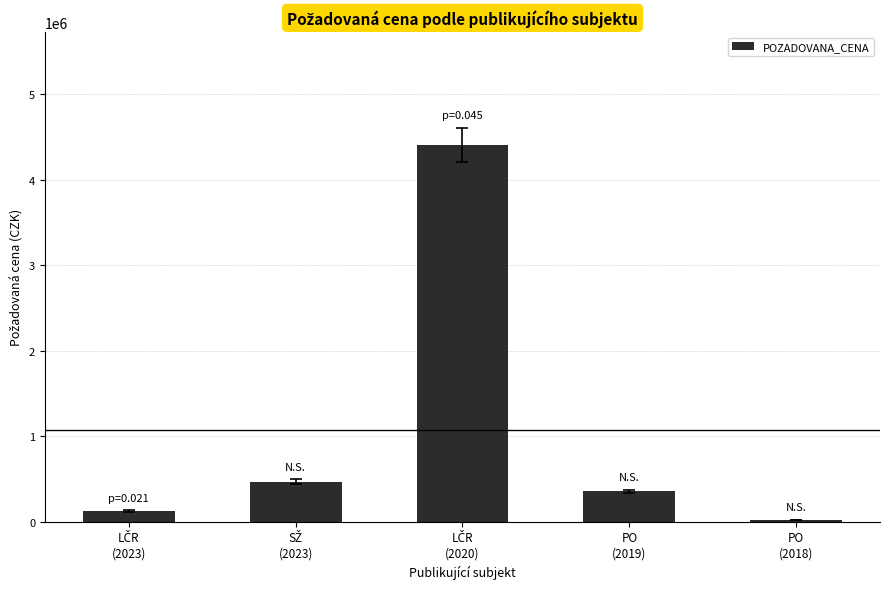

What is the maximum value shown in the chart?

4407750